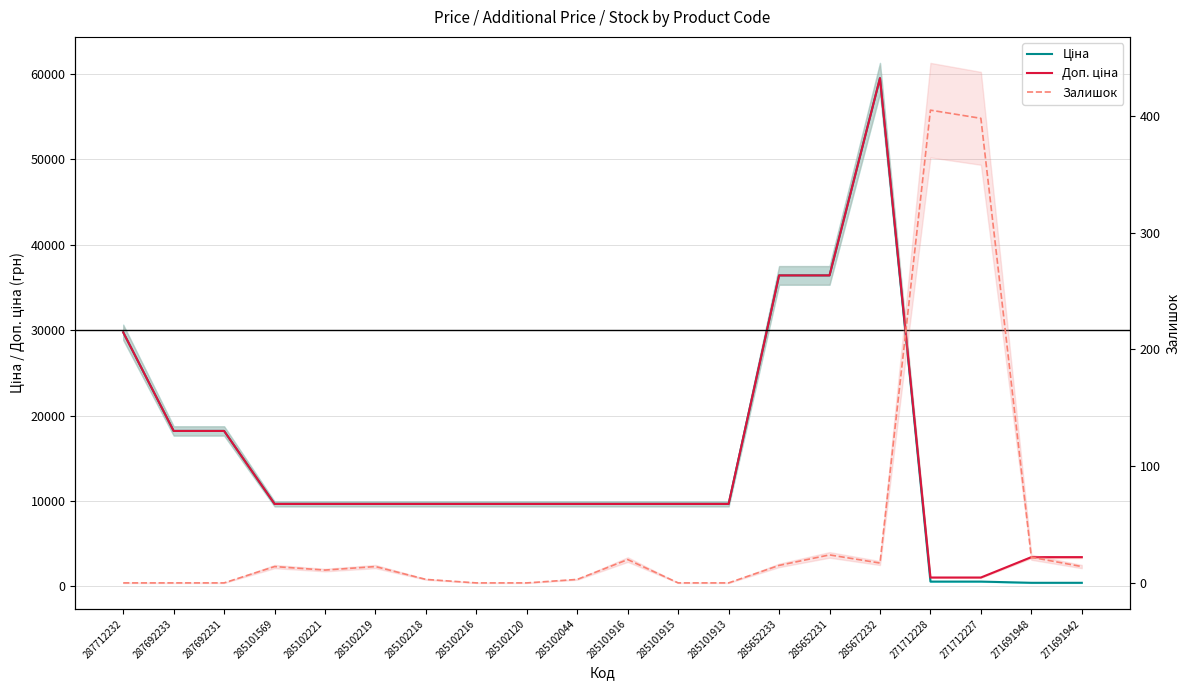

The Доп. ціна series shows 9664.7 at 285102221. True or false?

True